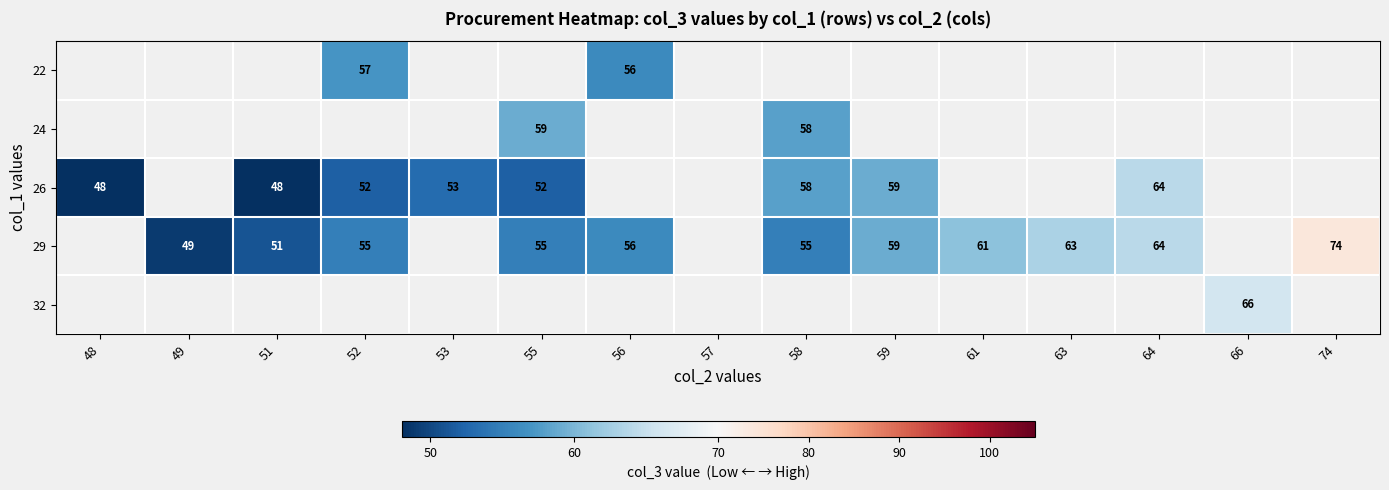

True or false: 29 has a value of 20 at 55.

False